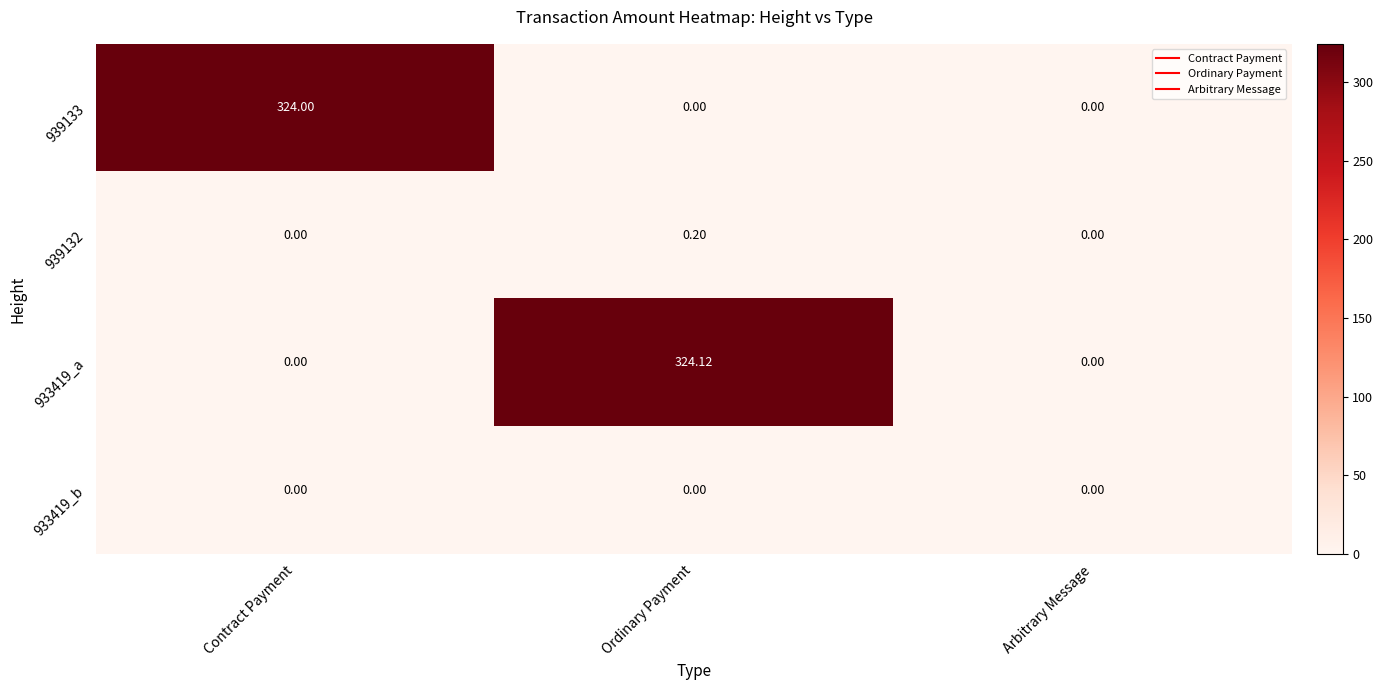

At which category is the sum across all series the highest?

Ordinary Payment